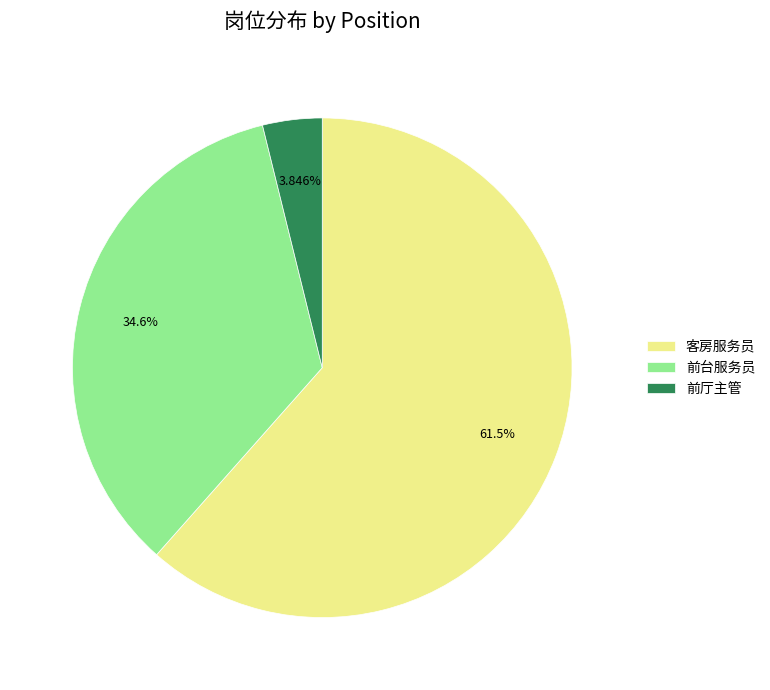

Does any single category account for the majority?

Yes